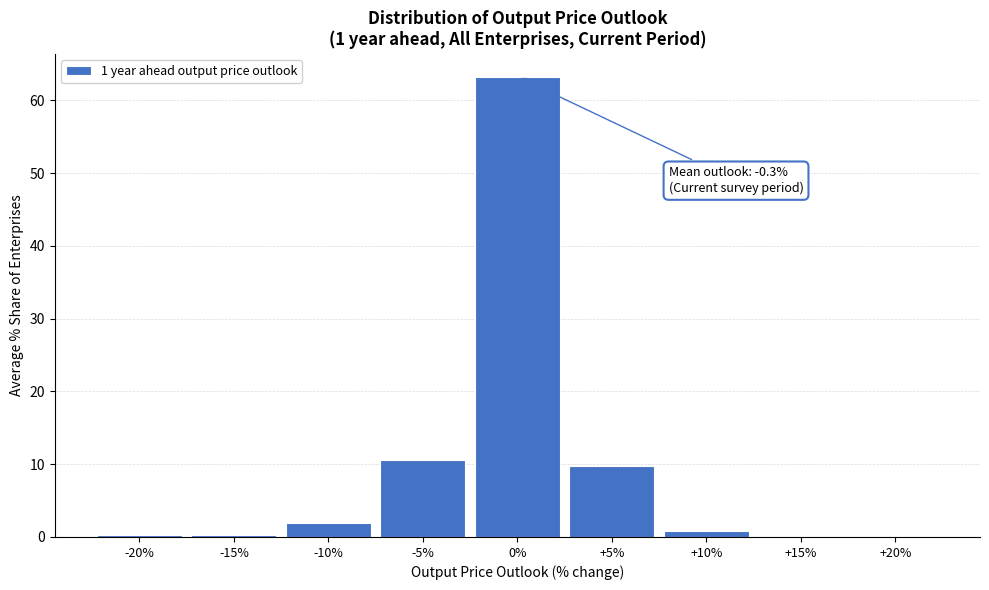

What is the sum of all values?

87.1